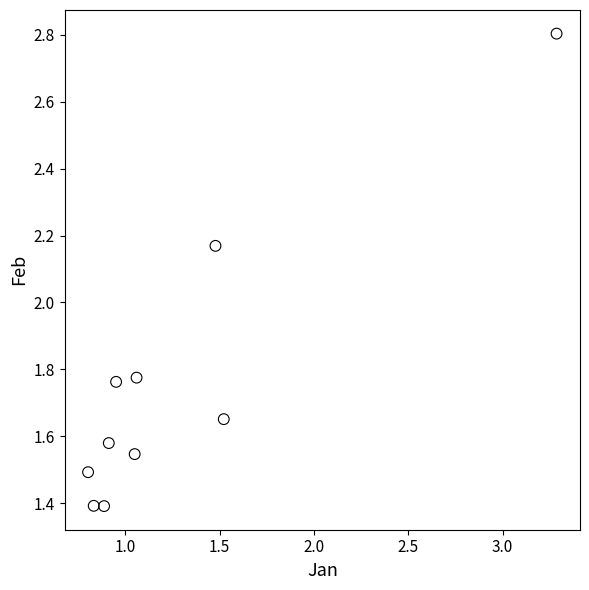

What is the average X value?

1.3